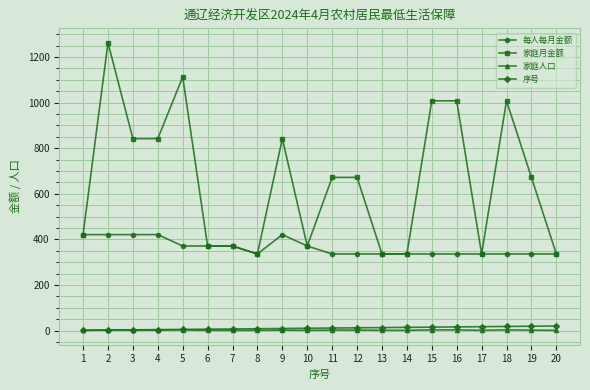

What is the maximum value shown in the chart?

1263